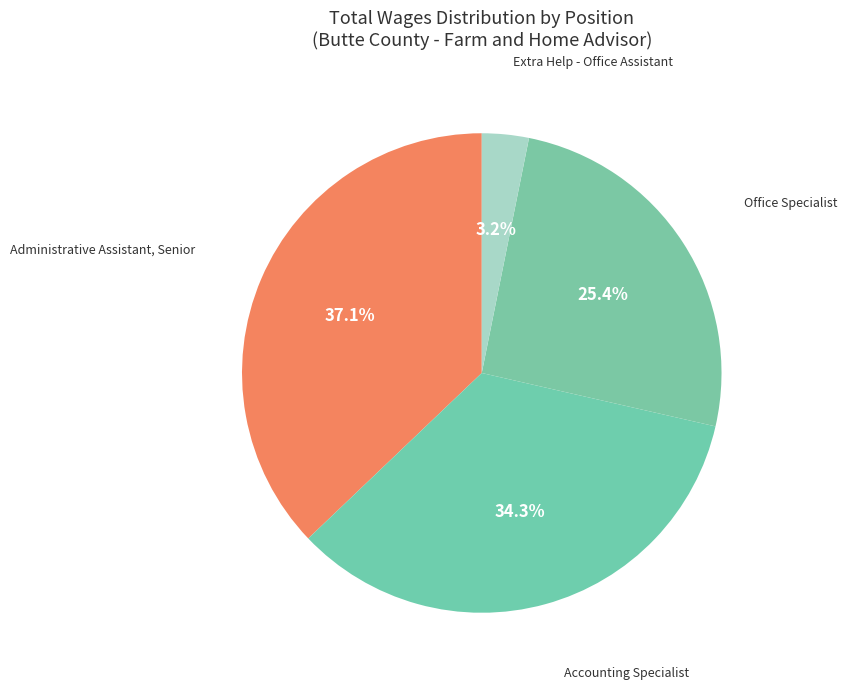

Combined, what portion of the pie is Office Specialist and Accounting Specialist?

59.7%